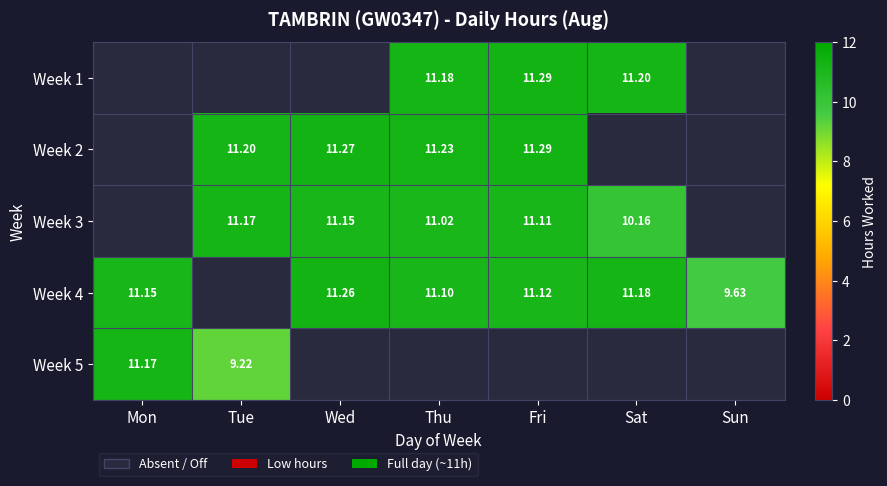

Is the value of Week 4 at Sat greater than the value of Week 2 at Thu?

No